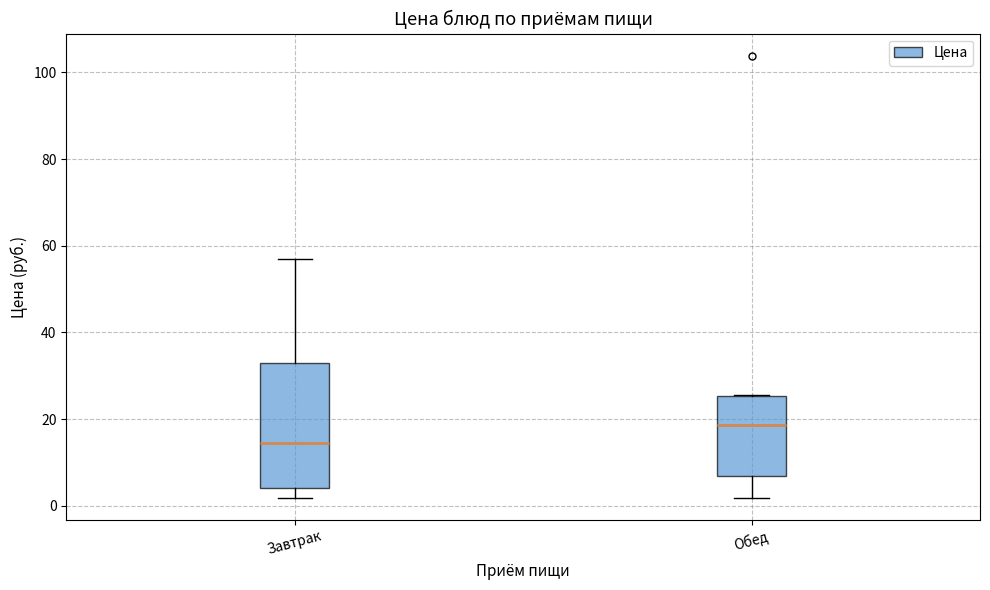

Reading left to right, read every box against the y-axis: the position of its median line, the range the box covers, and the ends of its whiskers. The values are not printed on the chart, so give them approximately, as read against the axis.

Завтрак: median 14, box 4 to 32, whiskers 2 to 56
Обед: median 18, box 6 to 26, whiskers 2 to 26